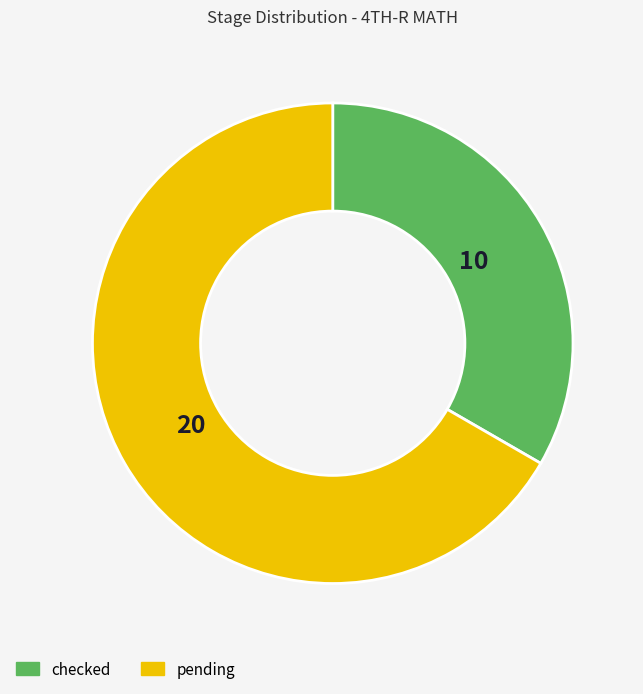

Do checked and pending together represent more than half of the pie?

Yes